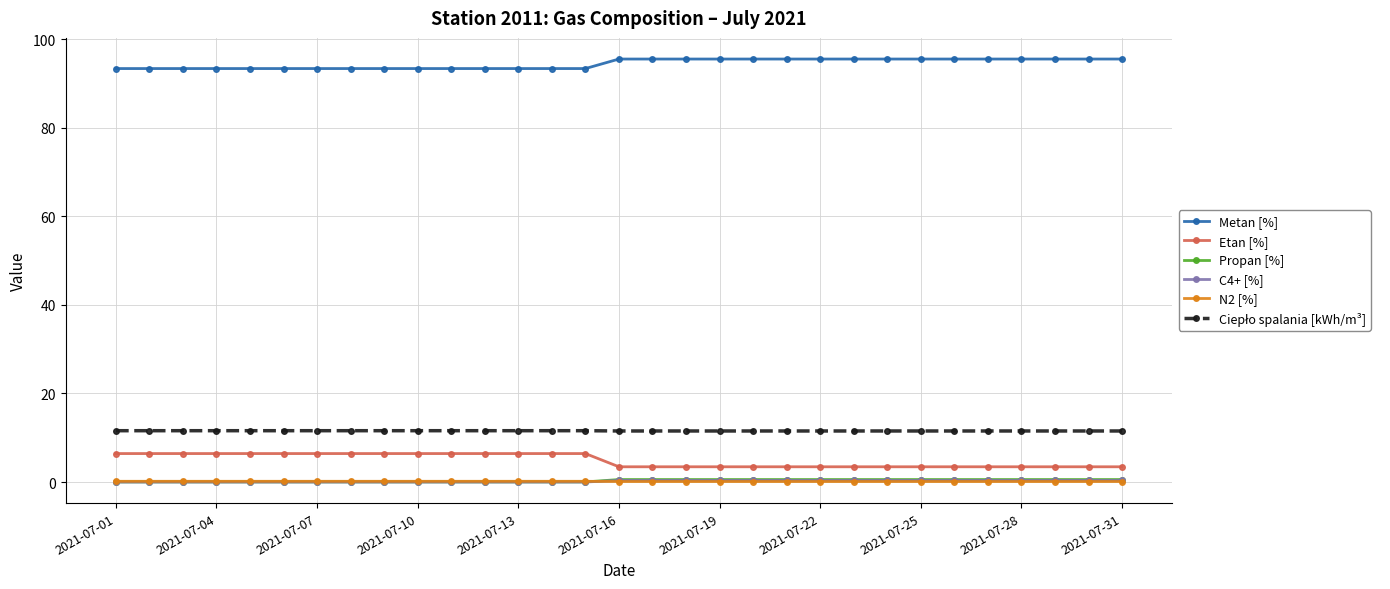

Does the chart display data point markers on the line(s)?

Yes